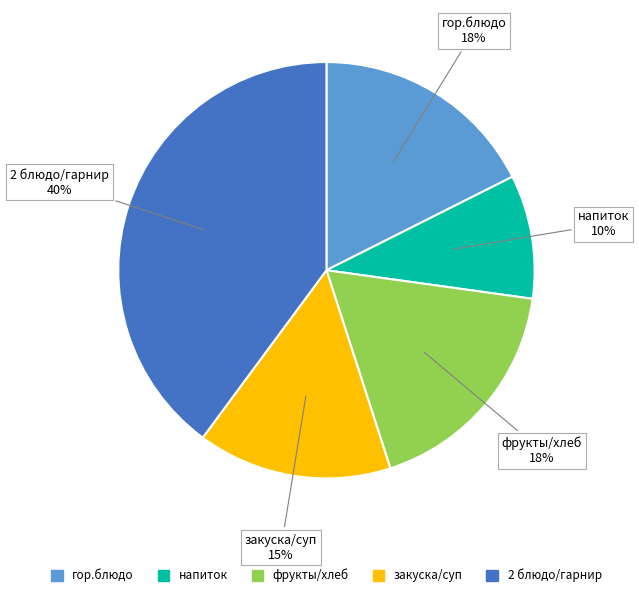

The 2 блюдо/гарнир slice represents 40% of the pie. True or false?

True